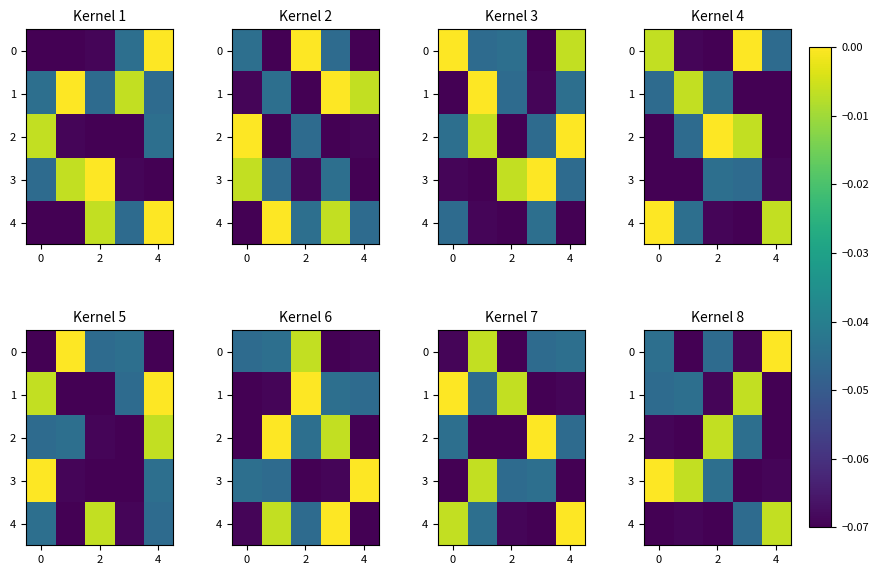

How many data points in 0 are less than 0?

4